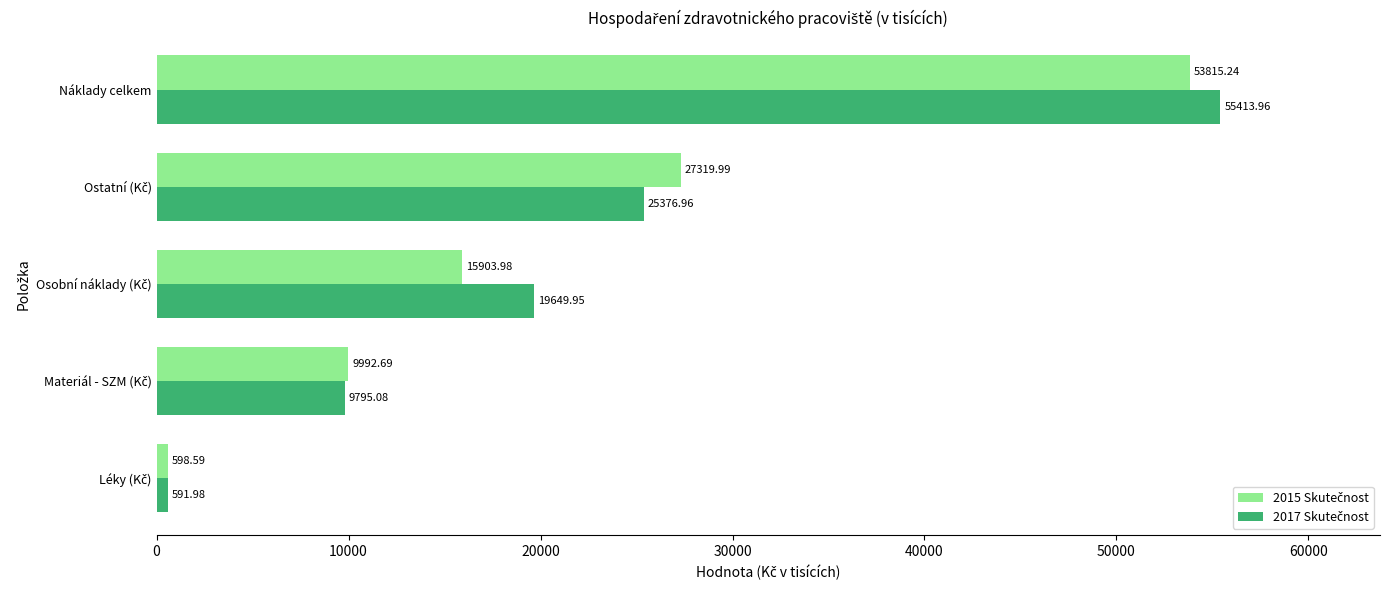

At which category does the chart reach its peak across all series?

Náklady celkem